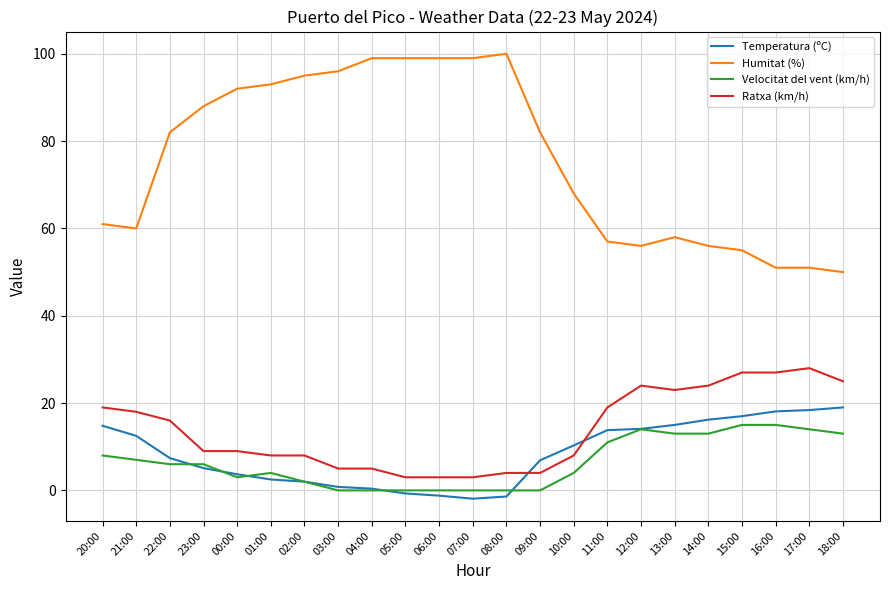

After their last crossing, which series has the higher values: Temperatura (ºC) or Ratxa (km/h)?

Ratxa (km/h)